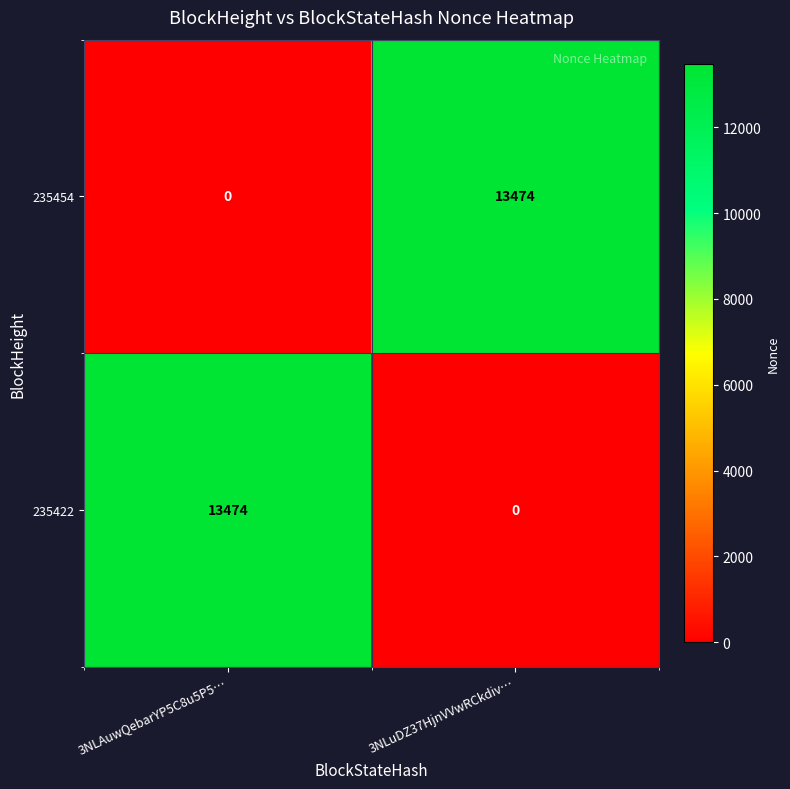

What is the difference between the highest and lowest values at 3NLAuwQebarYP5C8u5P5…?

13474